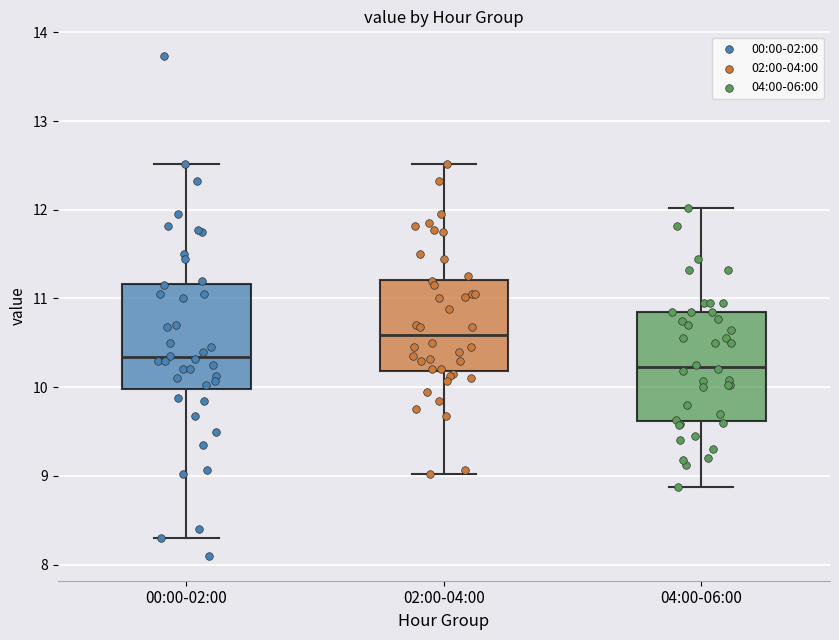

Reading left to right, transcribe this box plot: for each box, give where its median line is, the range the box spans, and where its two whiskers end, as read against the y-axis. The values are not printed on the chart, so give them approximately, as read against the axis.

00:00-02:00: median 10.3, box 10.0 to 11.2, whiskers 8.3 to 12.5
02:00-04:00: median 10.6, box 10.2 to 11.2, whiskers 9.0 to 12.5
04:00-06:00: median 10.2, box 9.6 to 10.9, whiskers 8.9 to 12.0